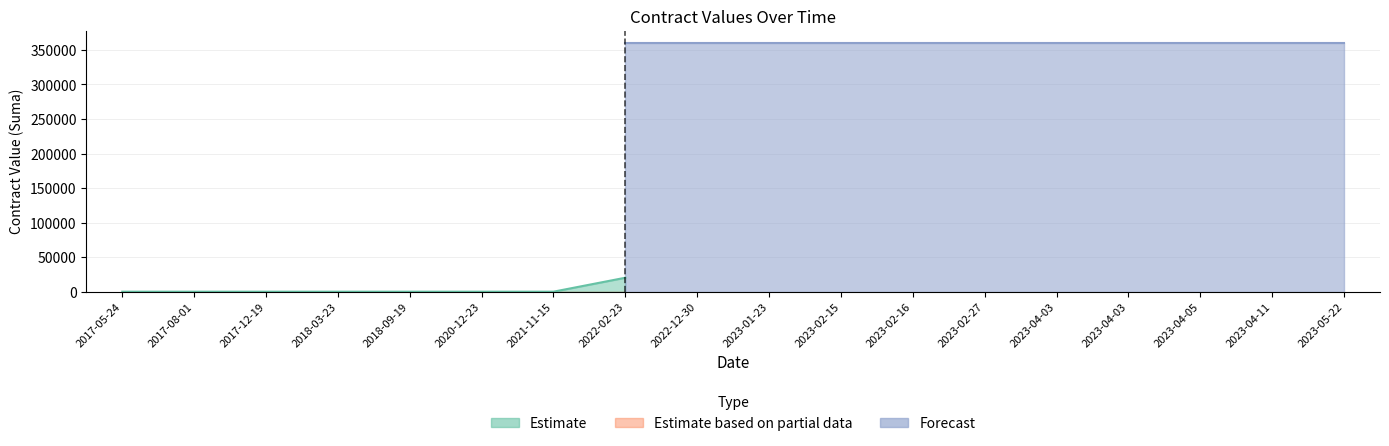

Between 2018-09-19 and 2017-08-01, which is larger?

2018-09-19